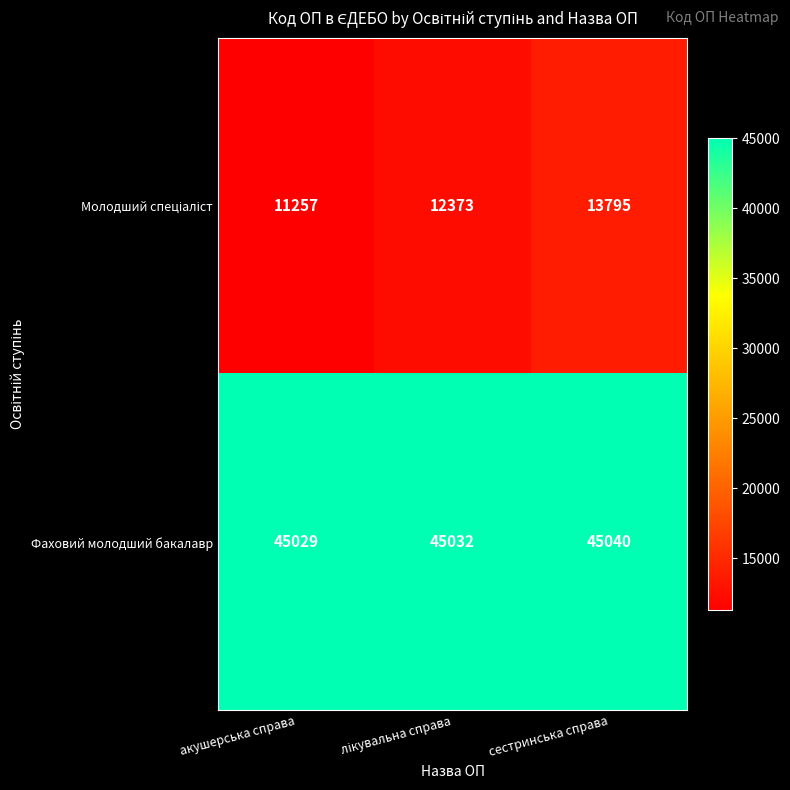

Count the Фаховий молодший бакалавр values in the range 45029 to 45040.

3